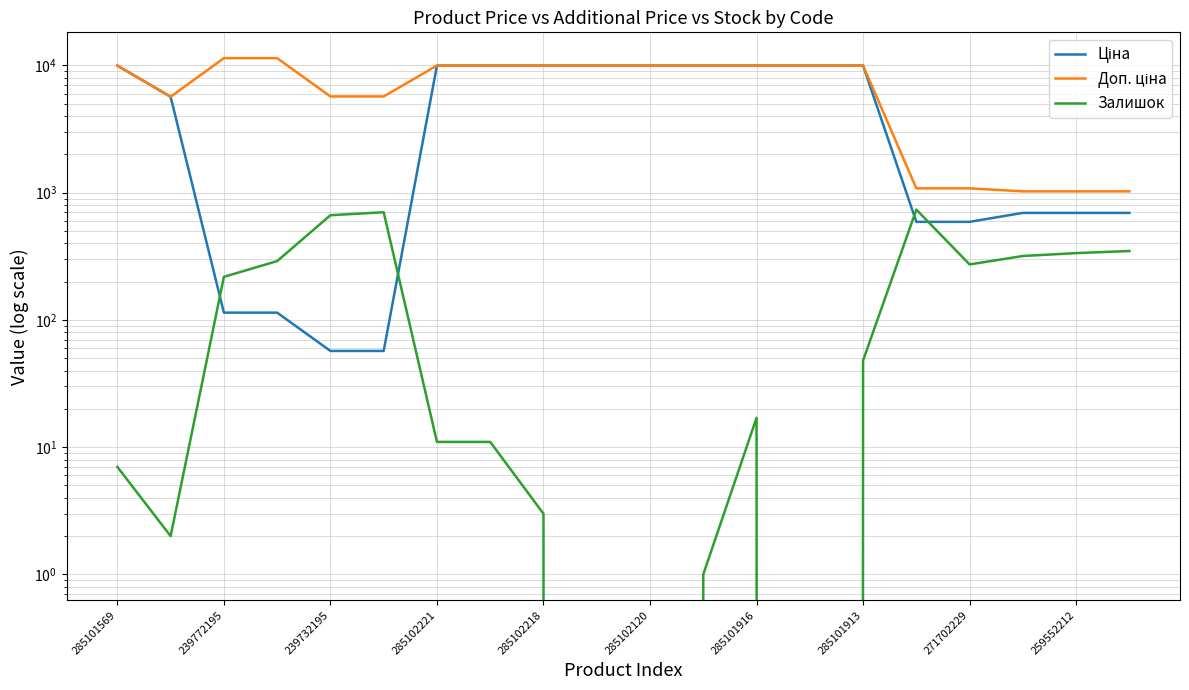

Which series has the largest total across all categories?

Доп. ціна